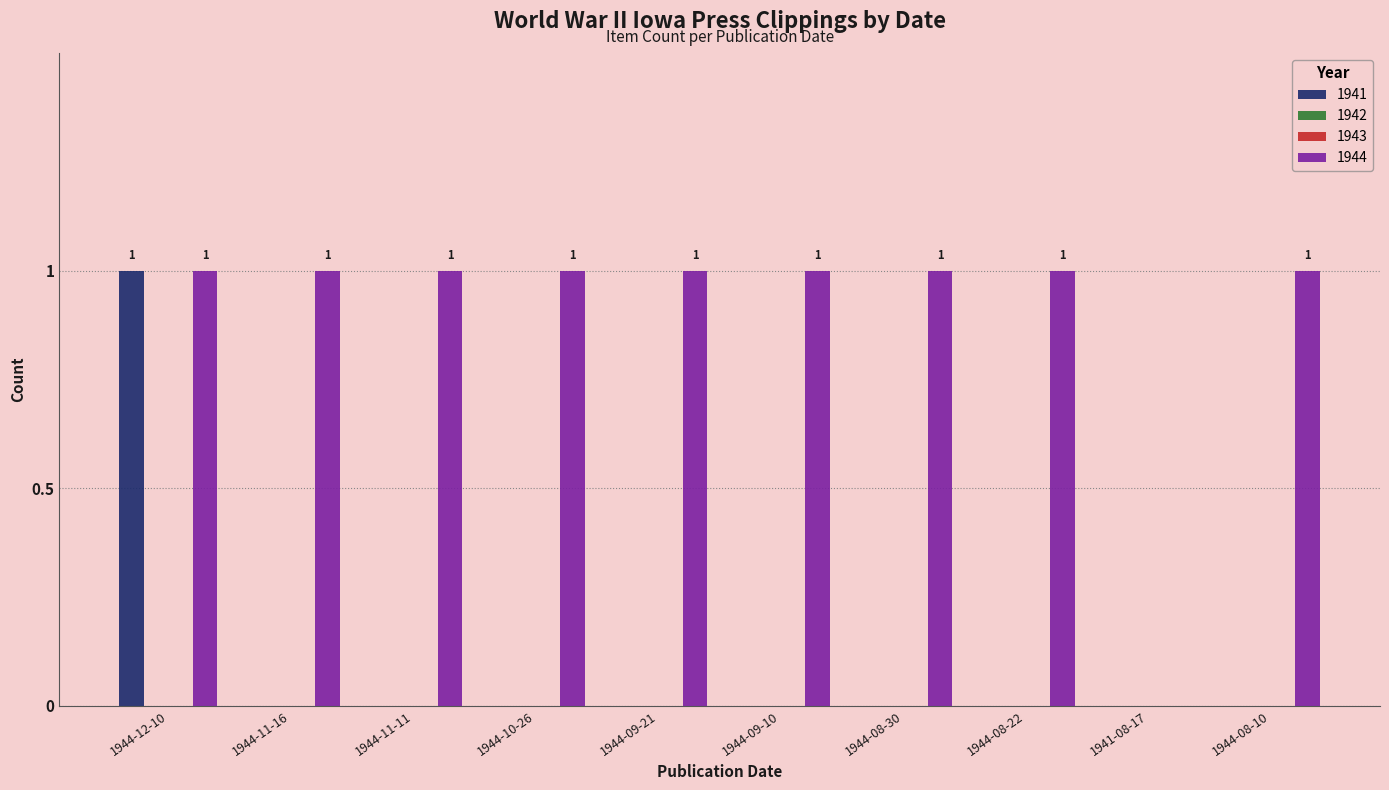

Is it true that 1944 equals 1 at 1944-08-22?

False